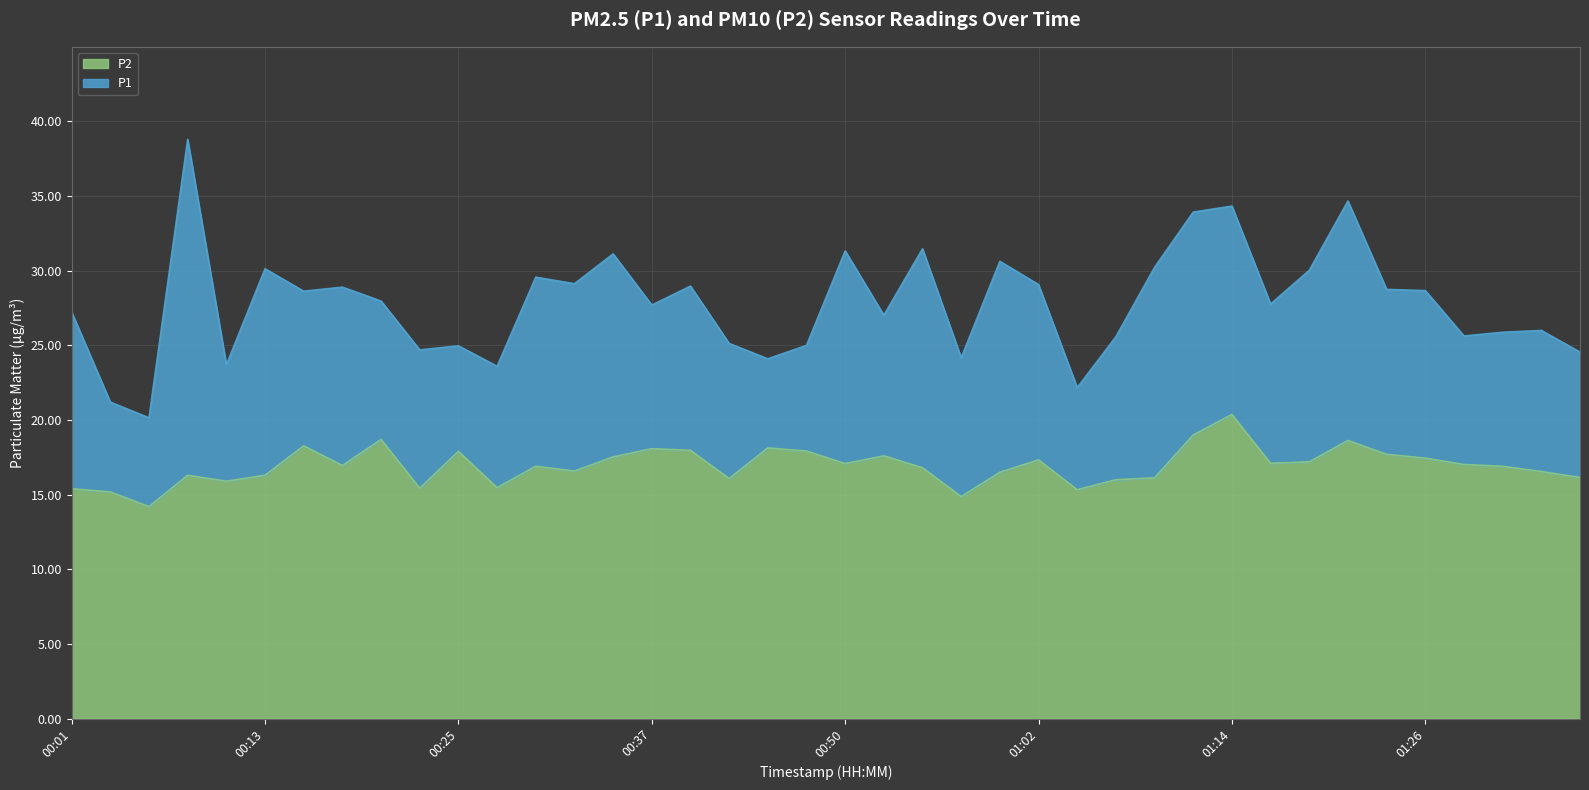

What is the spread (max minus min) of values at 01:24?

11.1